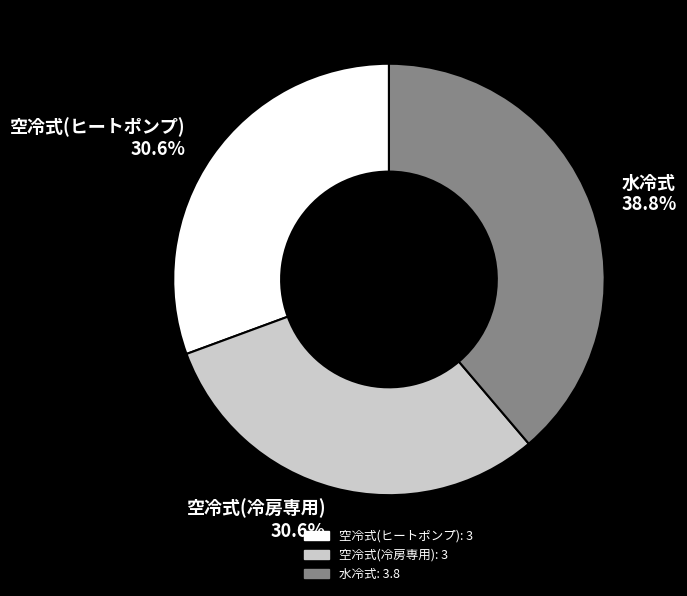

What percentage is the 空冷式(ヒートポンプ) slice, to the nearest percent?

31%